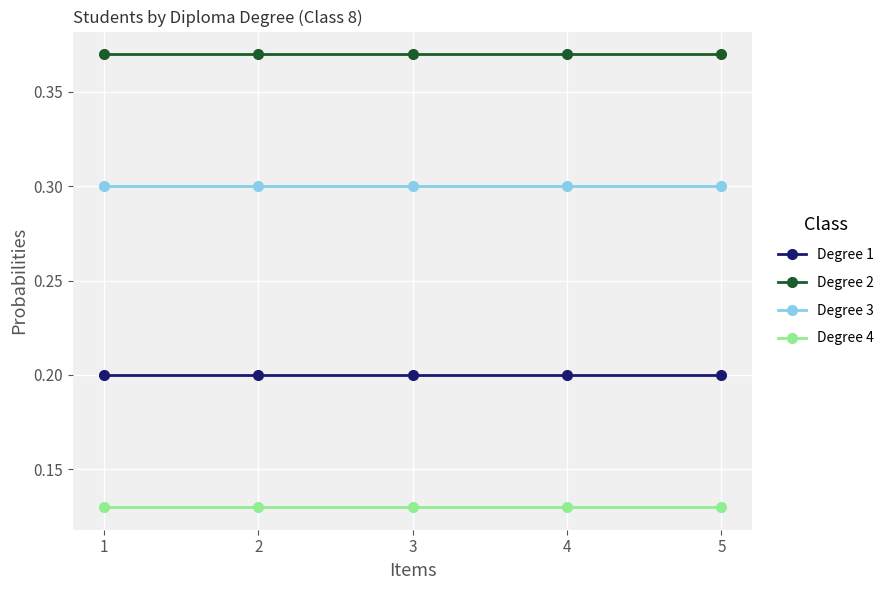

The value of Degree 1 at 4 is 0.2. True or false?

True